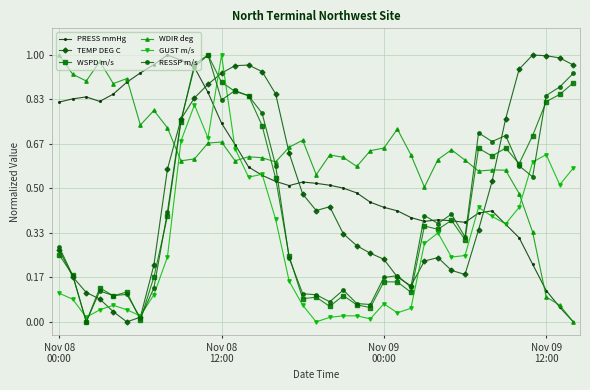

Which series has the largest total across all categories?

WDIR deg